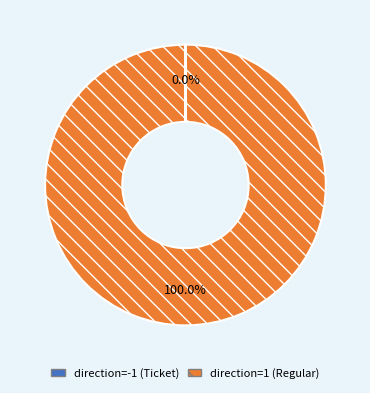

Which category has the biggest portion of the pie?

direction=1 (Regular)